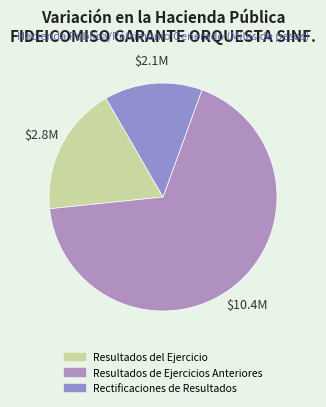

What percentage do Rectificaciones de Resultados and Resultados del Ejercicio together represent?

32.2%